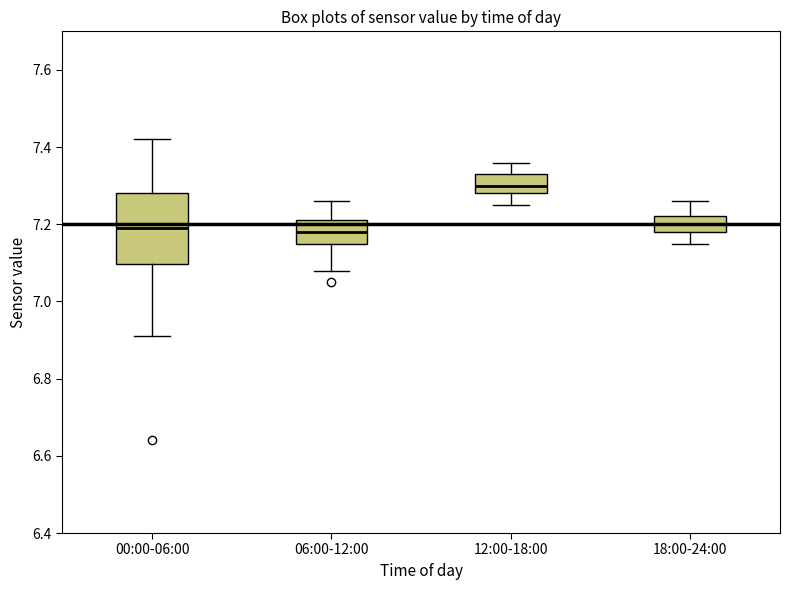

Where does the upper whisker of the box for 18:00-24:00 end on the y-axis? The values are not printed on the chart, so give them approximately, as read against the axis.

7.26